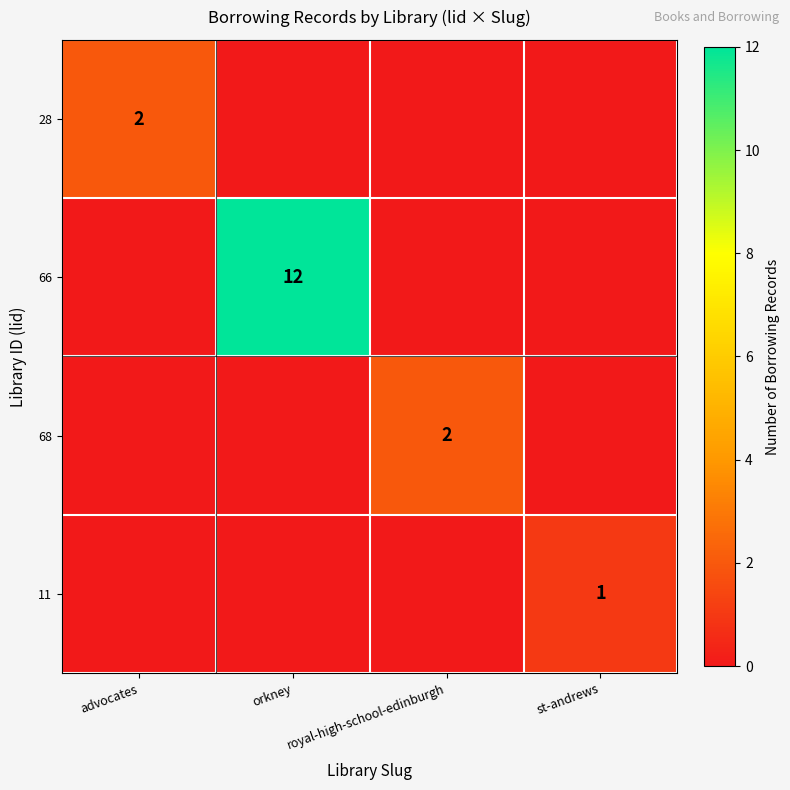

What is the sum of all 11 values?

1